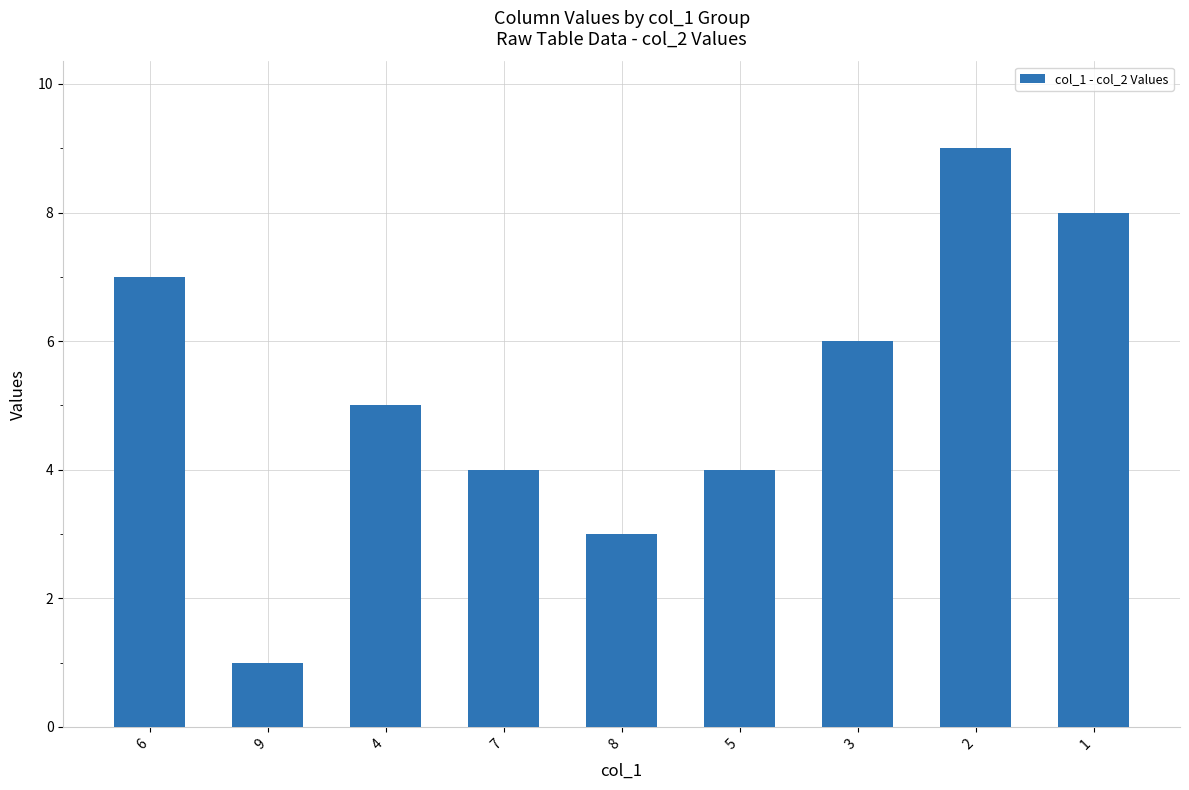

What is the greatest value displayed?

9